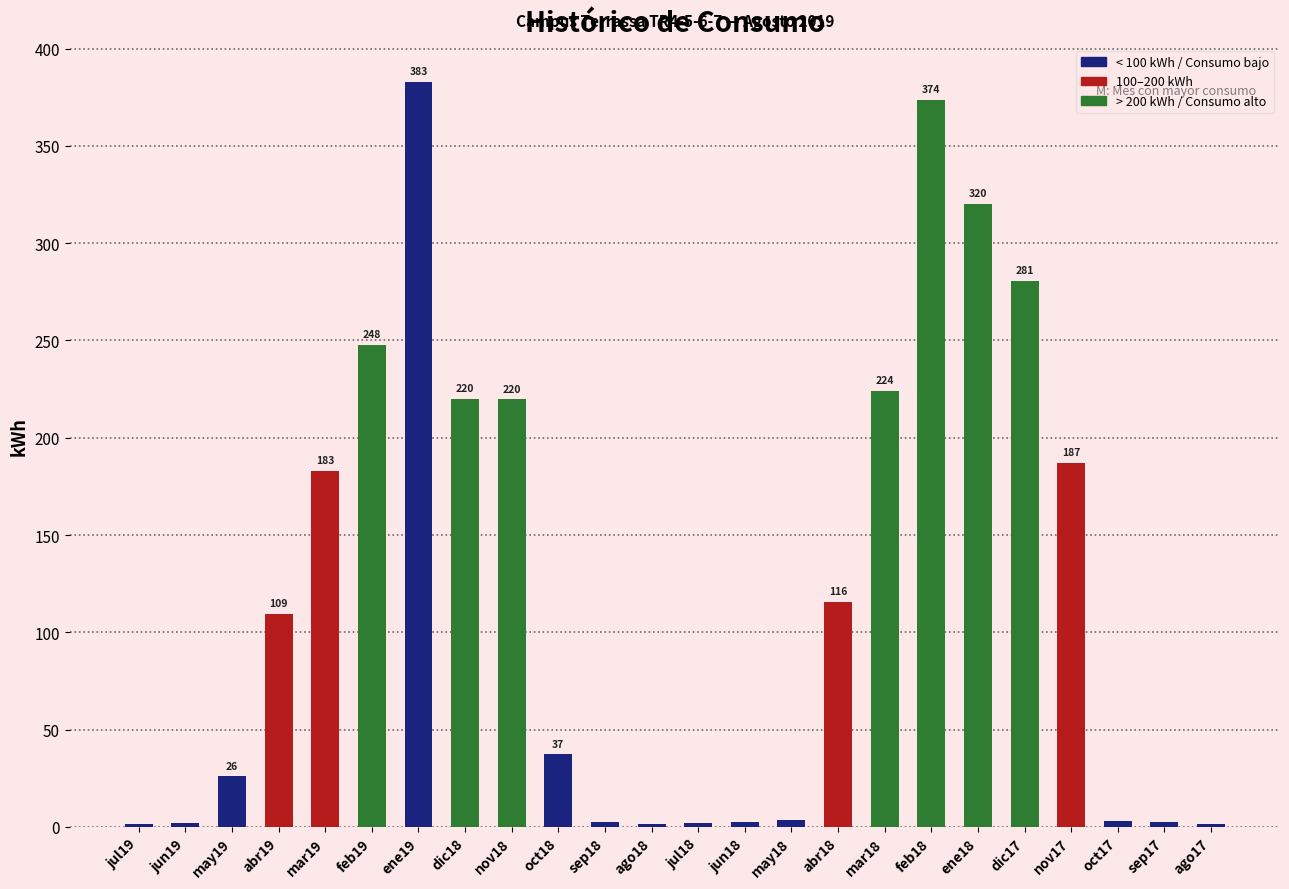

What is the change in value from feb19 to ene18?

+72.5